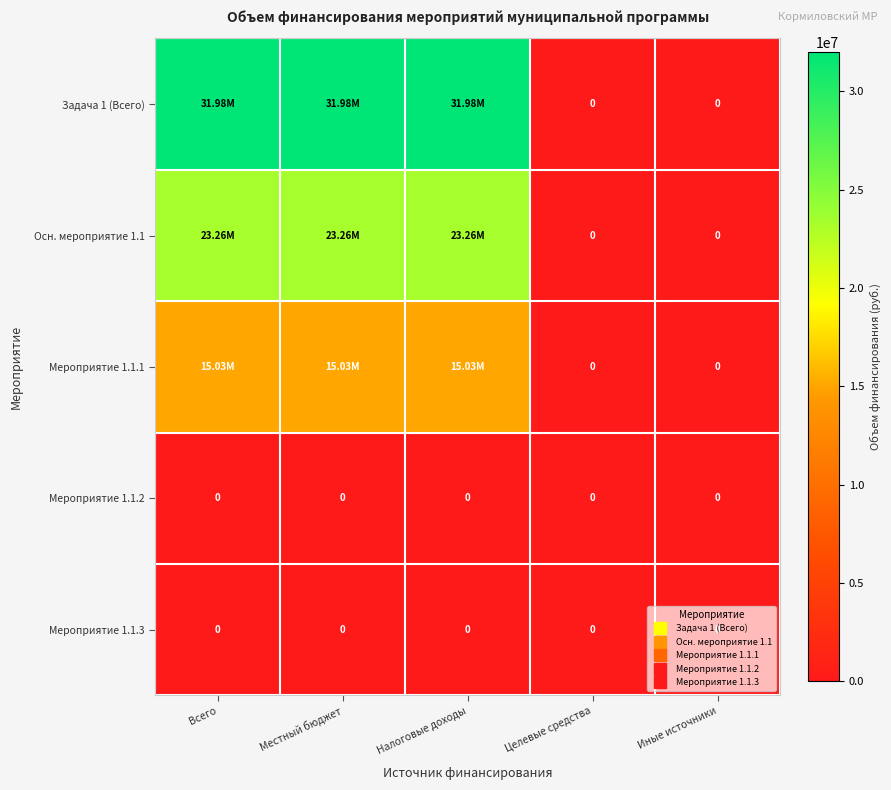

What is the total value across all series at Налоговые доходы?

70268150.4